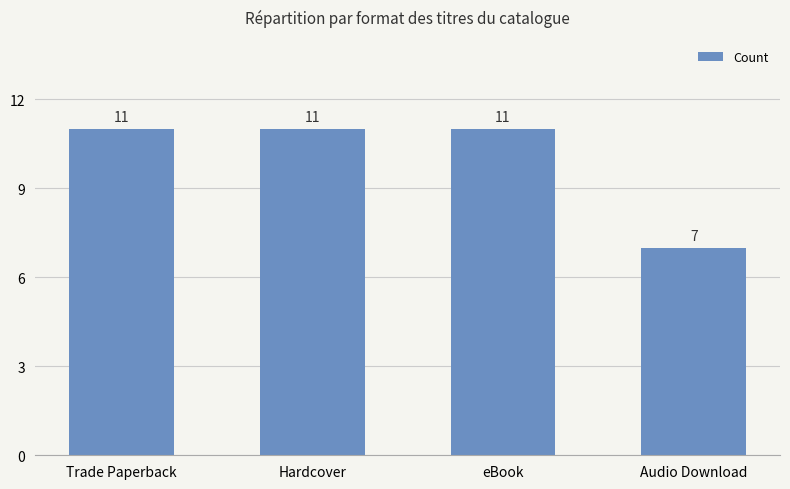

Between Audio Download and Hardcover, which is larger?

Hardcover